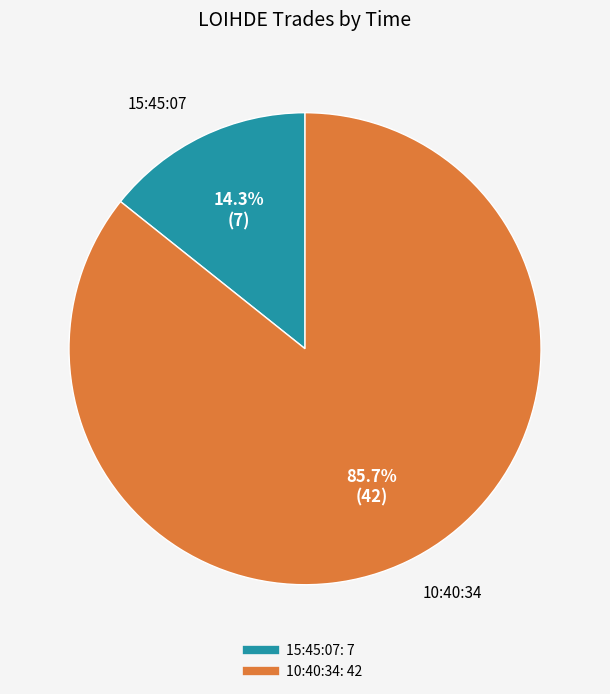

Between 15:45:07 and 10:40:34, which is larger?

10:40:34